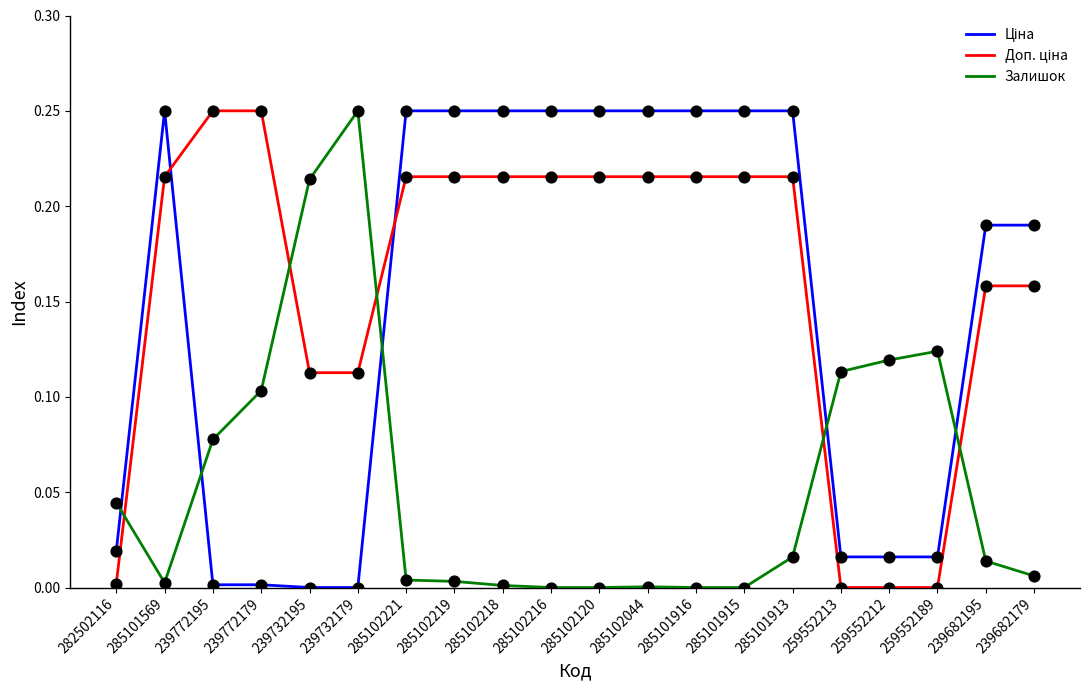

True or false: Залишок has a value of 0.2 at 239772179.

False